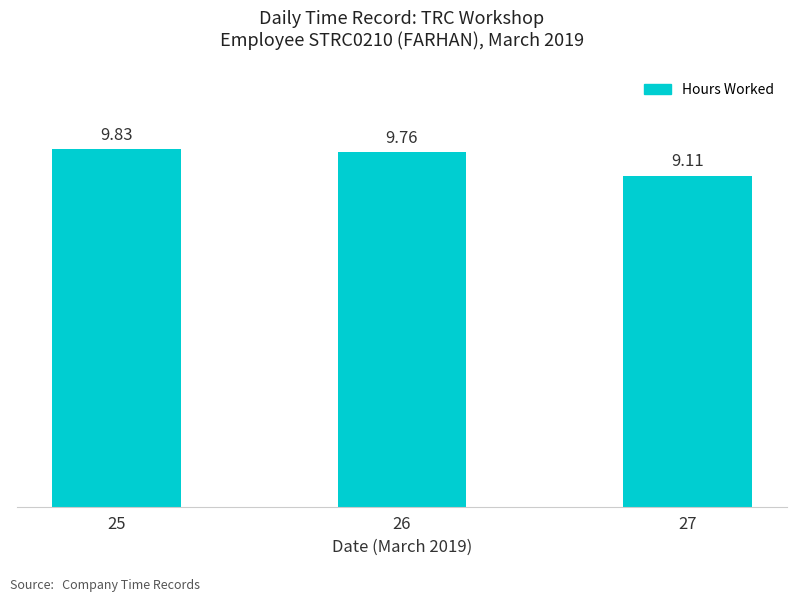

What is the minimum value shown in the chart?

9.1